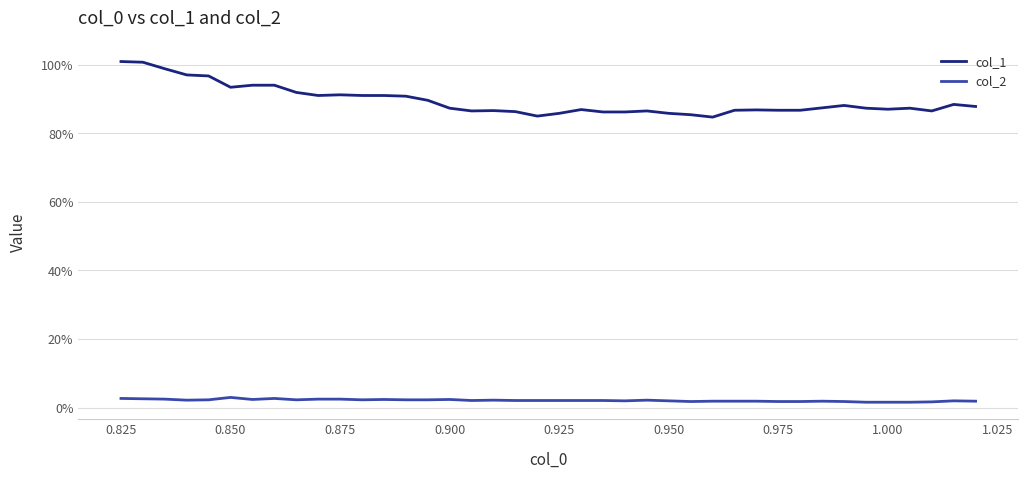

Does the chart display data point markers on the line(s)?

No